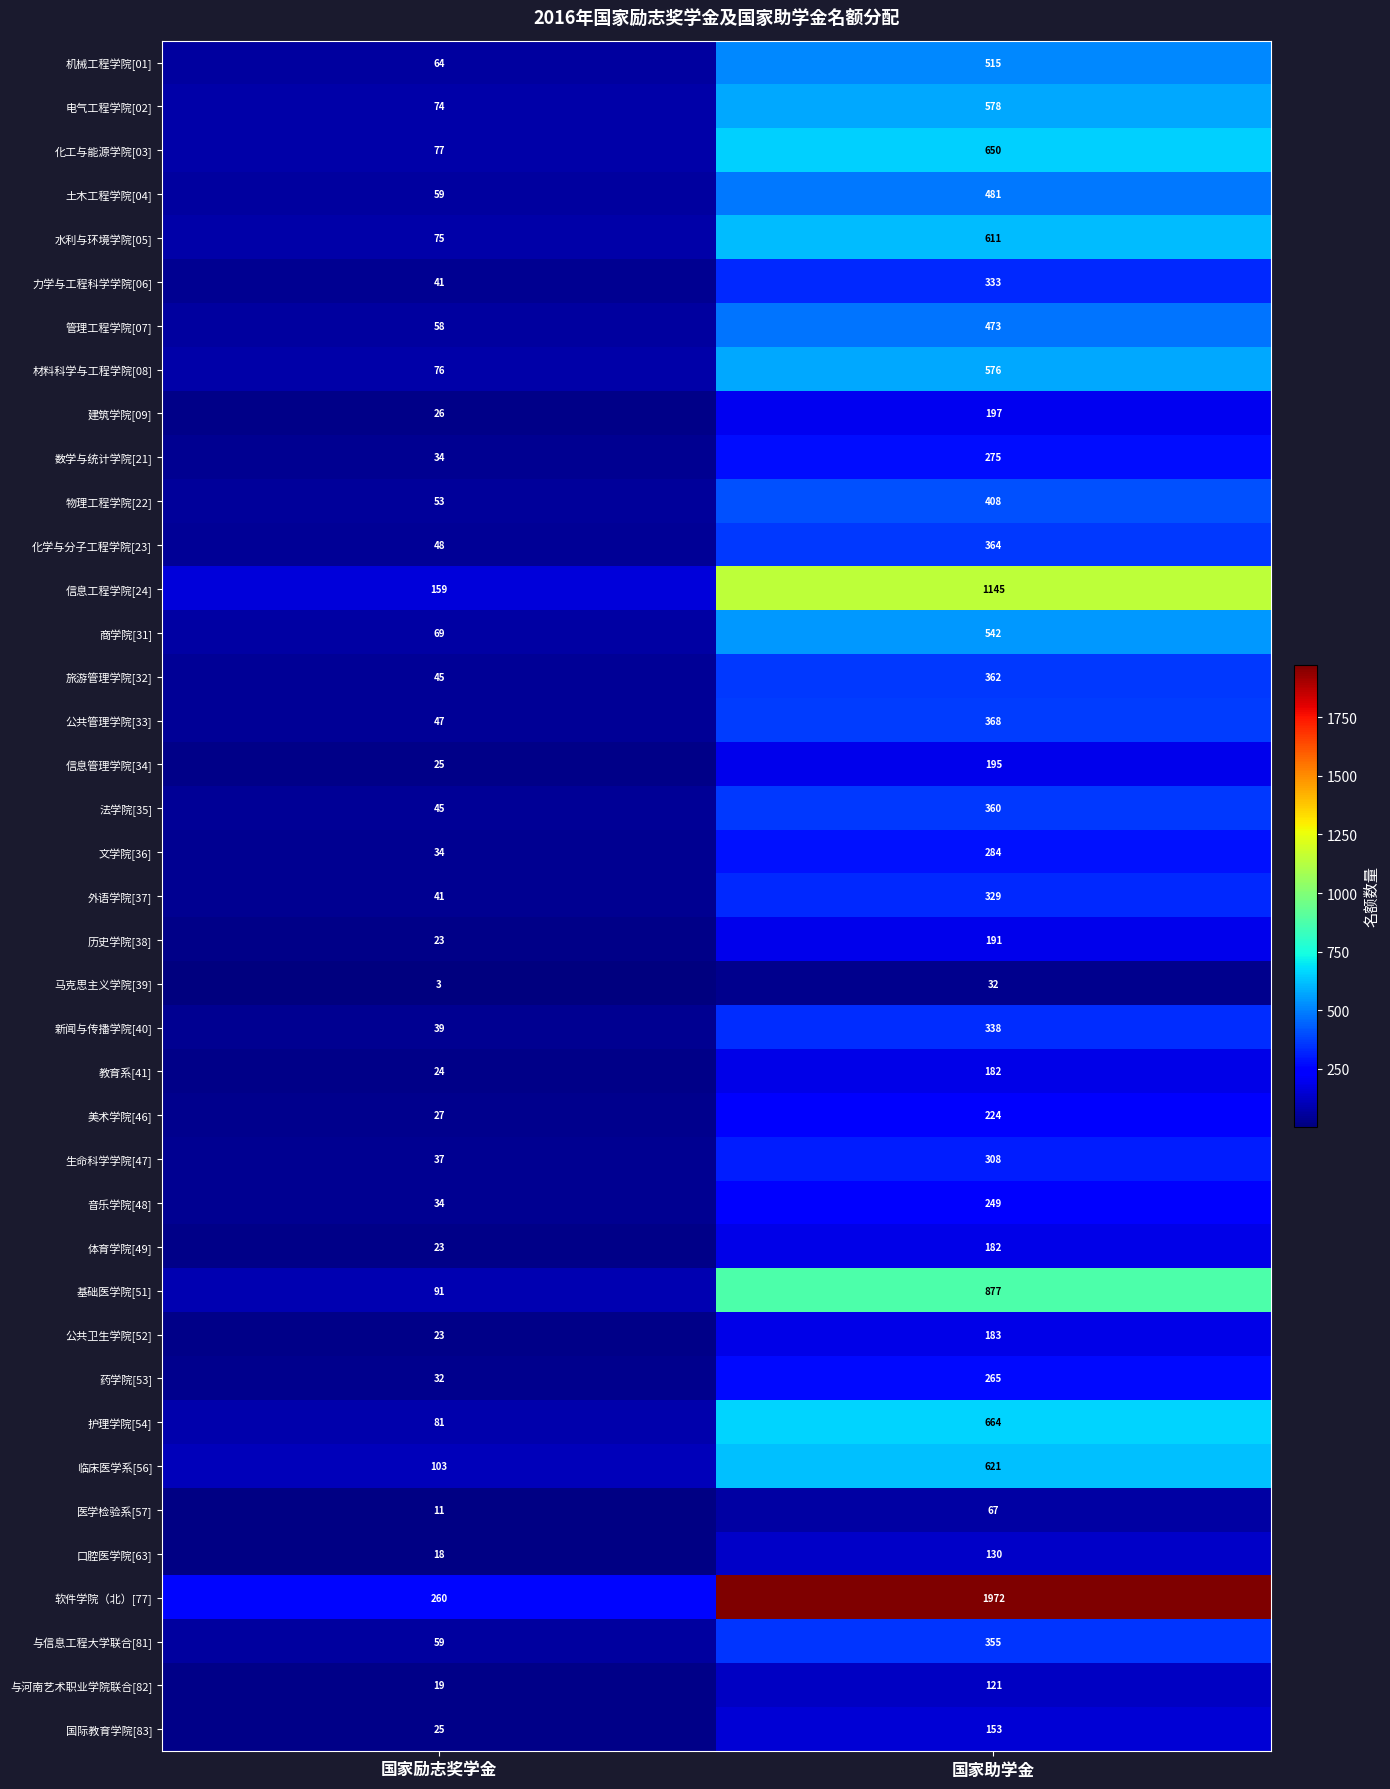

At which category is the sum across all series the highest?

国家助学金